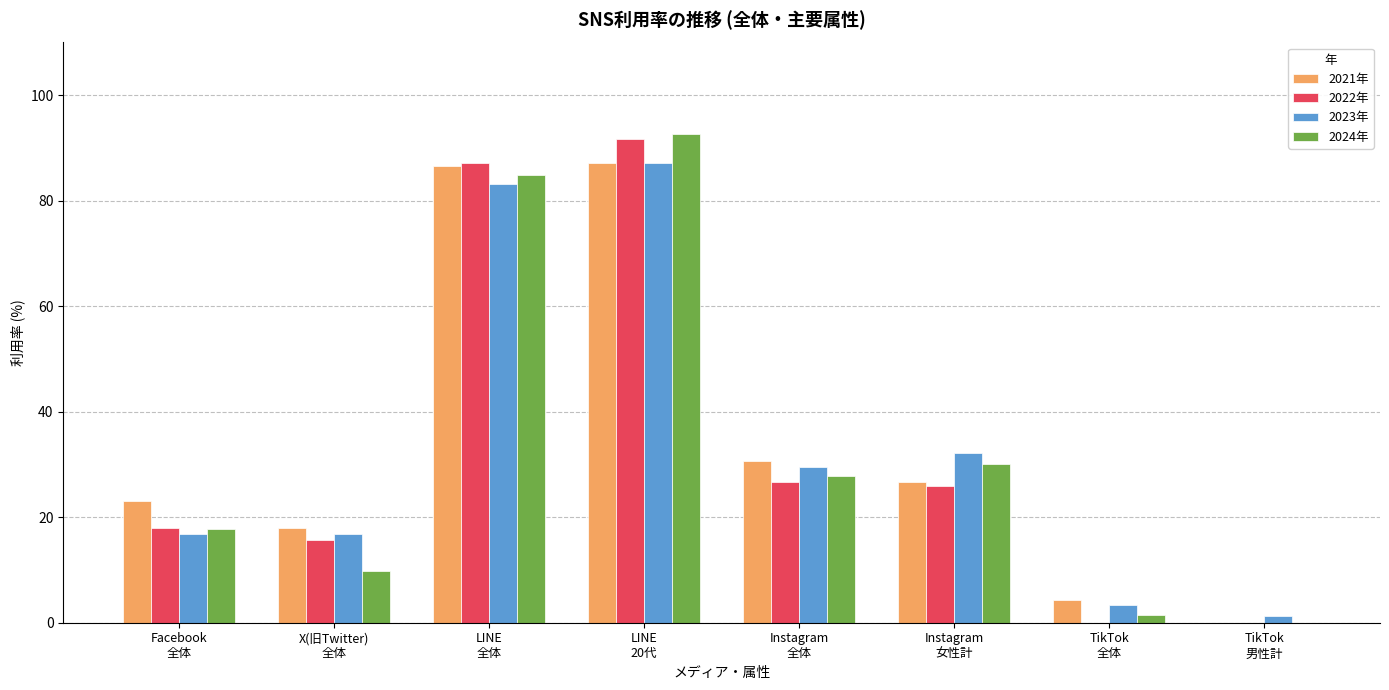

What is the greatest value displayed?

92.6